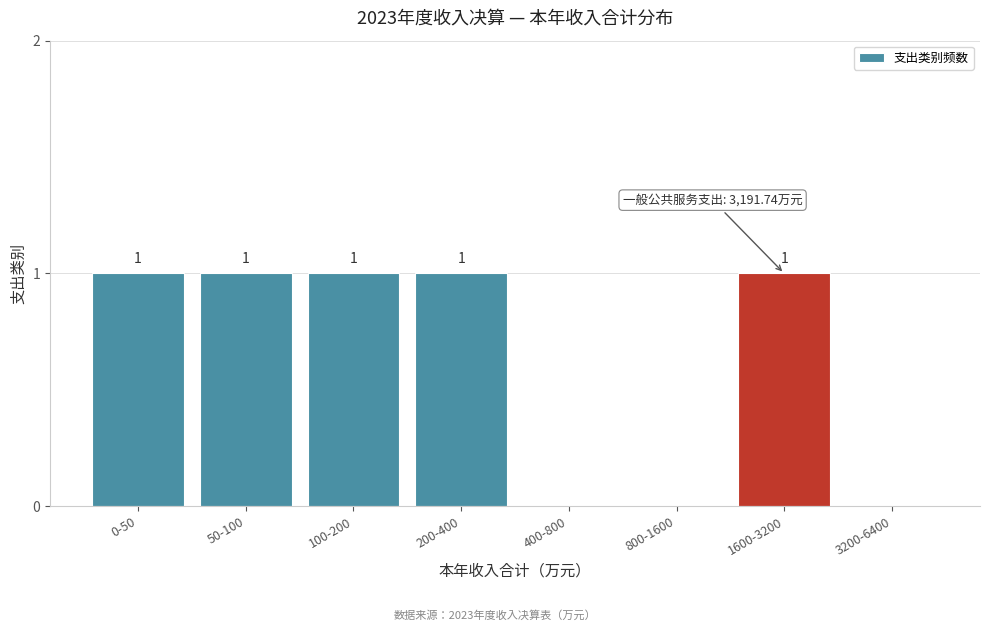

Reading left to right, list all the values displayed in this chart.

0-50=1	50-100=1	100-200=1	200-400=1	400-800=0	800-1600=0	1600-3200=1	3200-6400=0